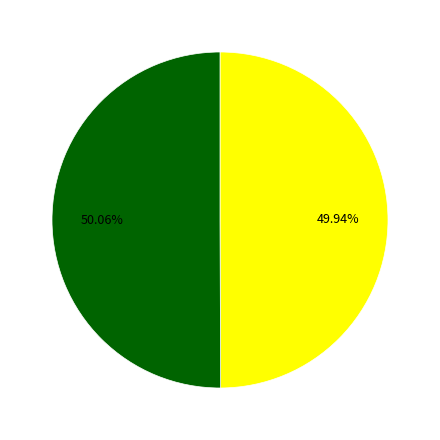

Does any single category account for the majority?

Yes